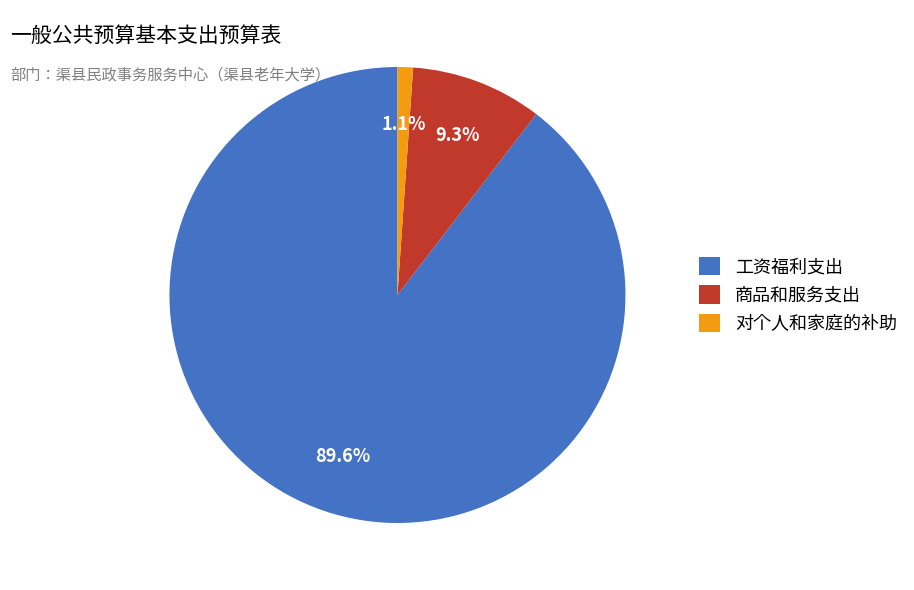

What is the smallest slice in the pie chart?

对个人和家庭的补助